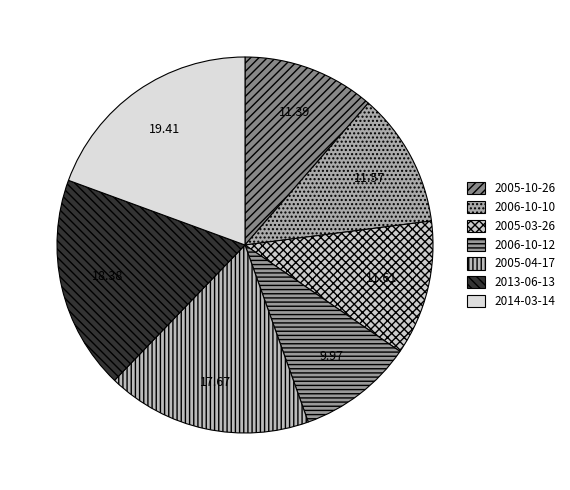

How many segments does this pie chart have?

7